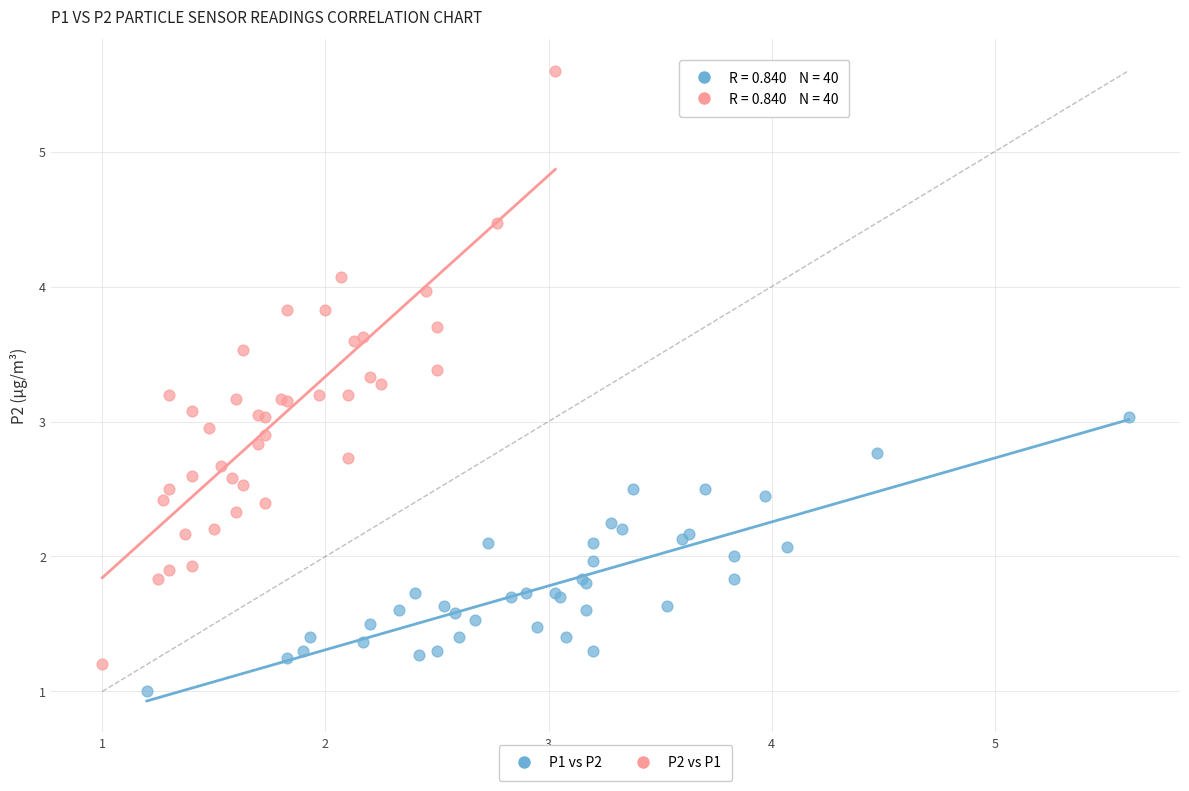

Which series has the widest spread of Y values?

P2 vs P1